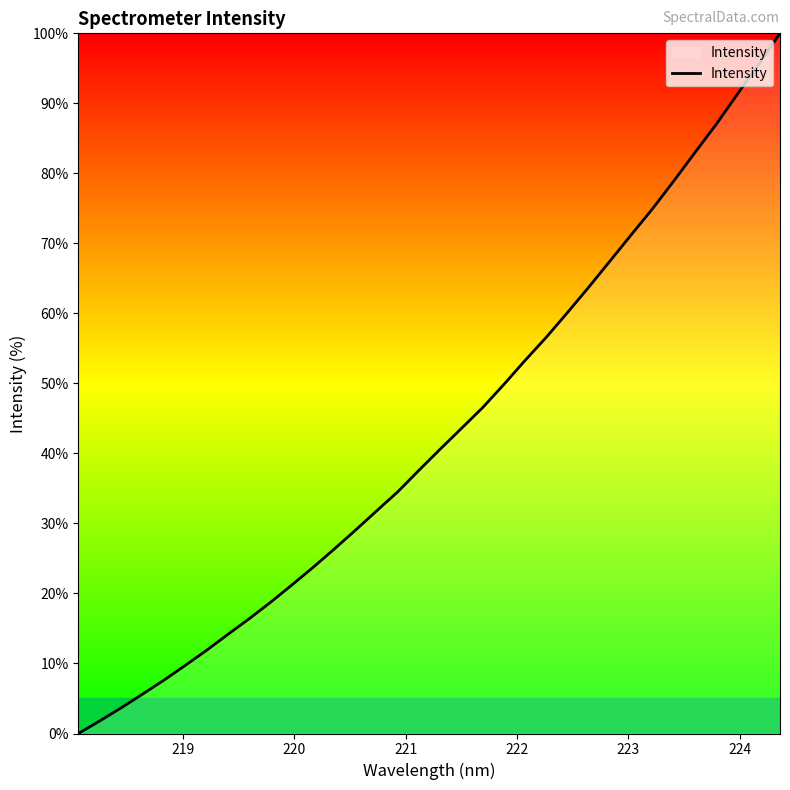

What is the greatest value displayed?

100.0